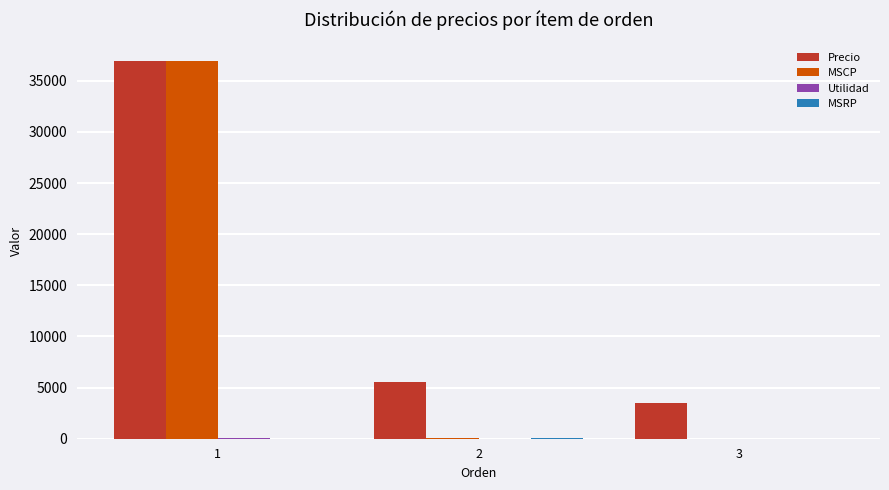

Does the chart contain stacked bars?

No